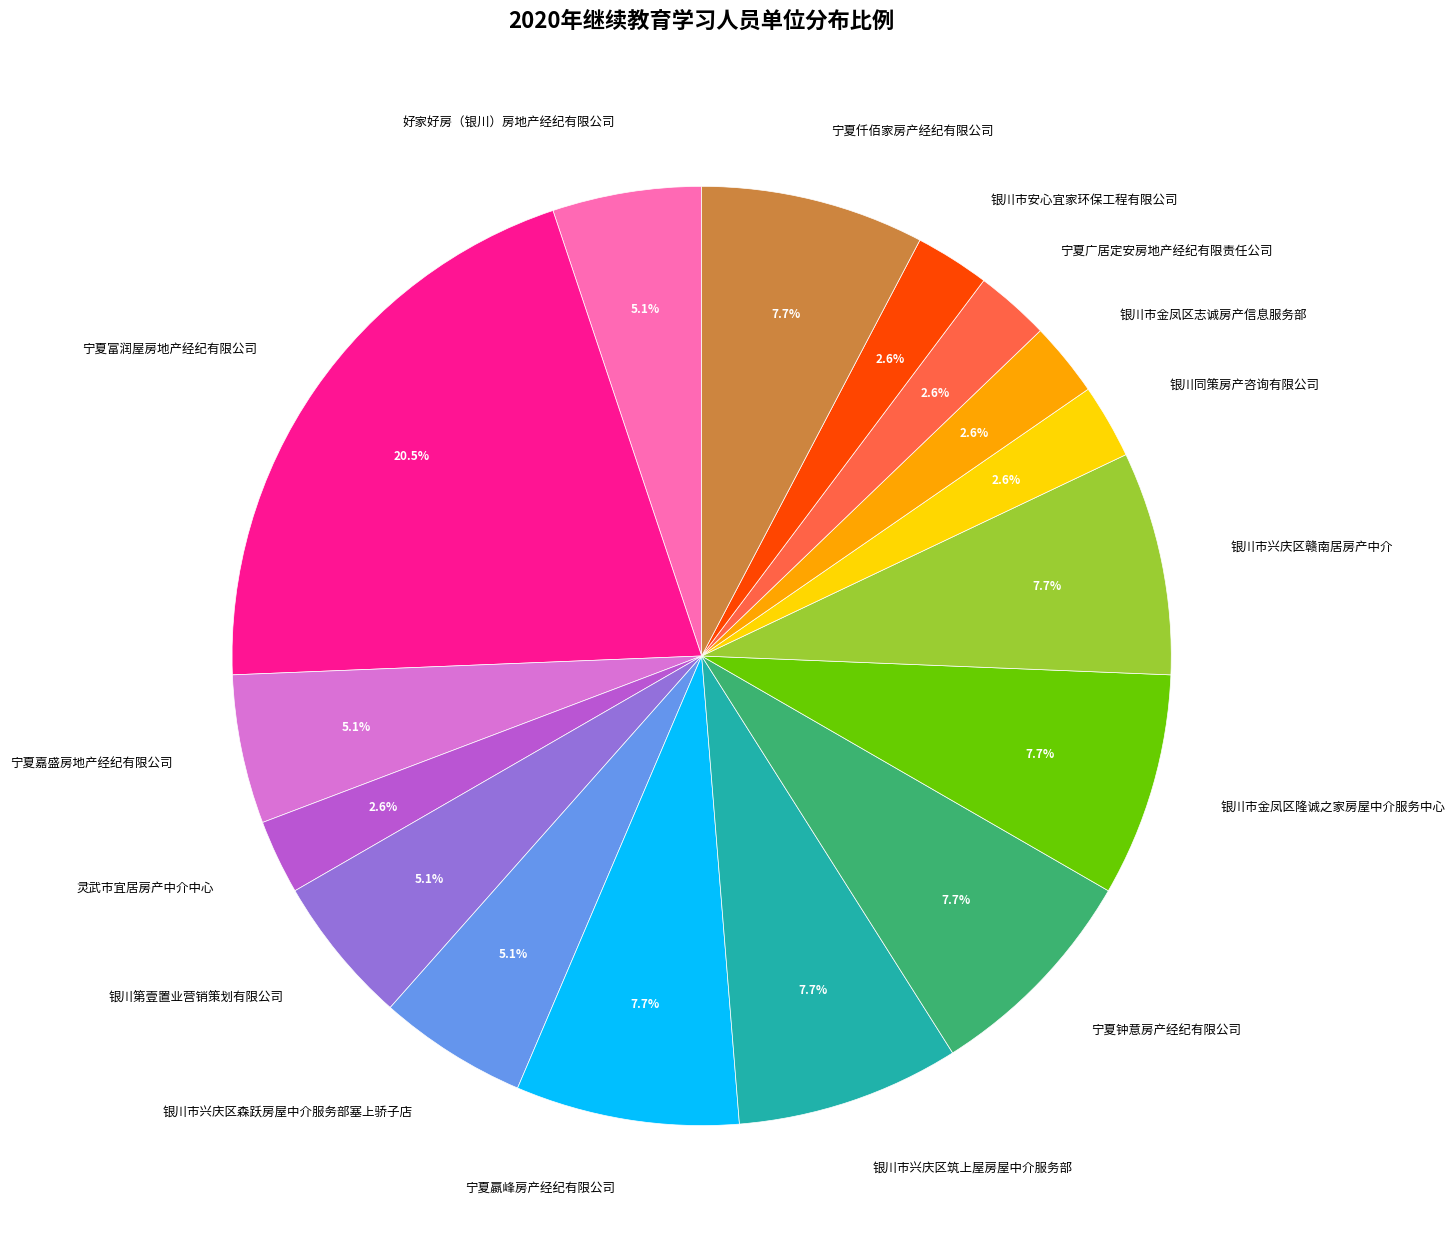

Combined, what portion of the pie is 宁夏富润屋房地产经纪有限公司 and 银川同策房产咨询有限公司?

23.1%